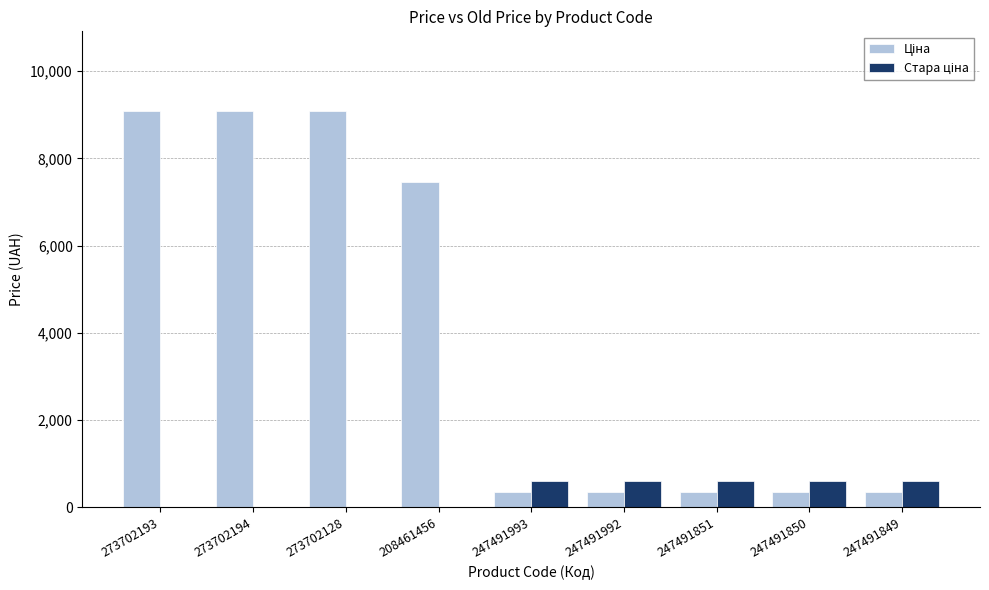

Does the chart contain stacked bars?

No